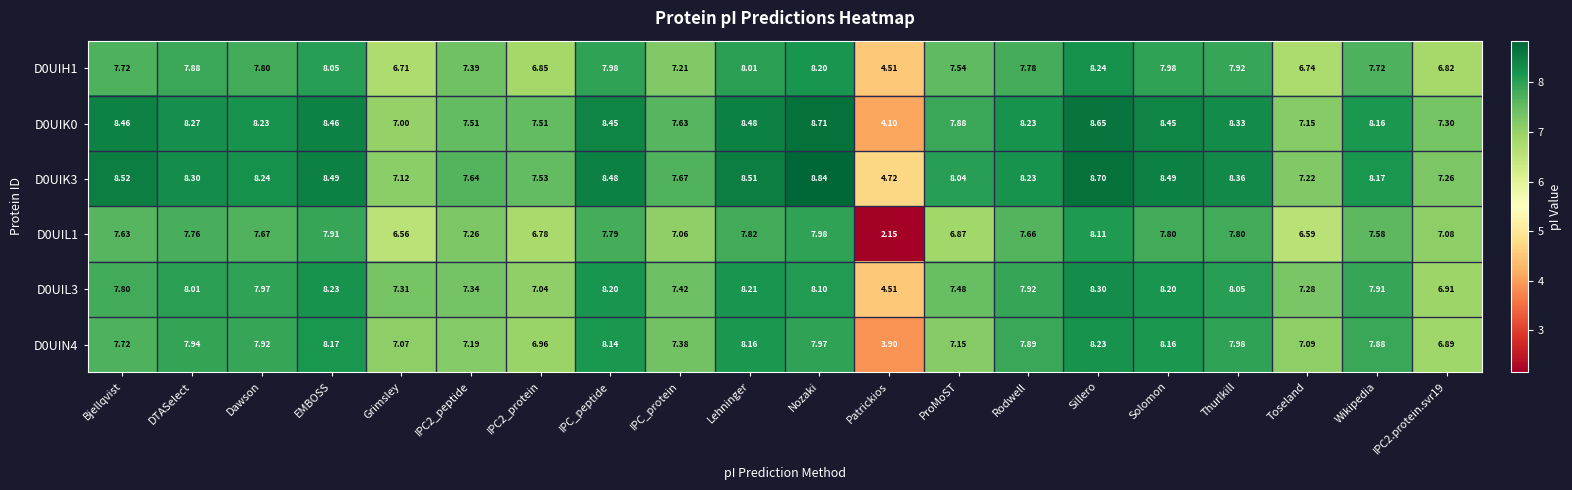

At which category is the sum across all series the highest?

Sillero